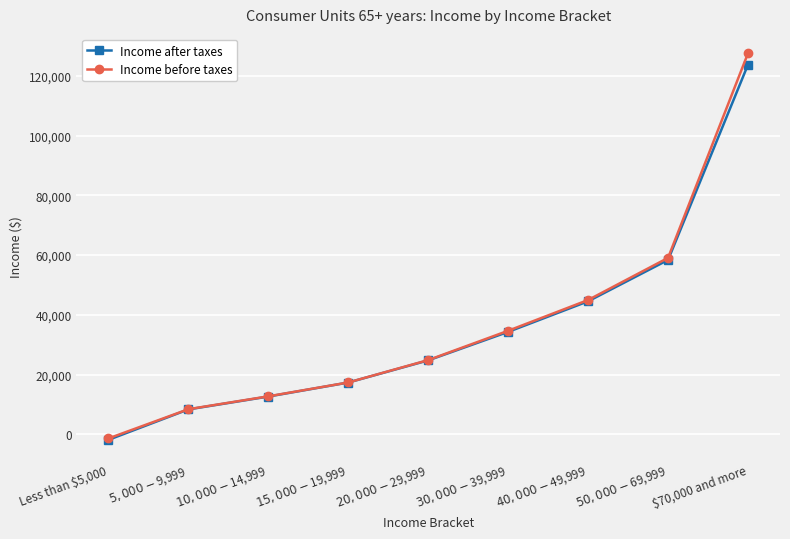

The Income before taxes series shows 84939 at $50,000-$69,999. True or false?

False